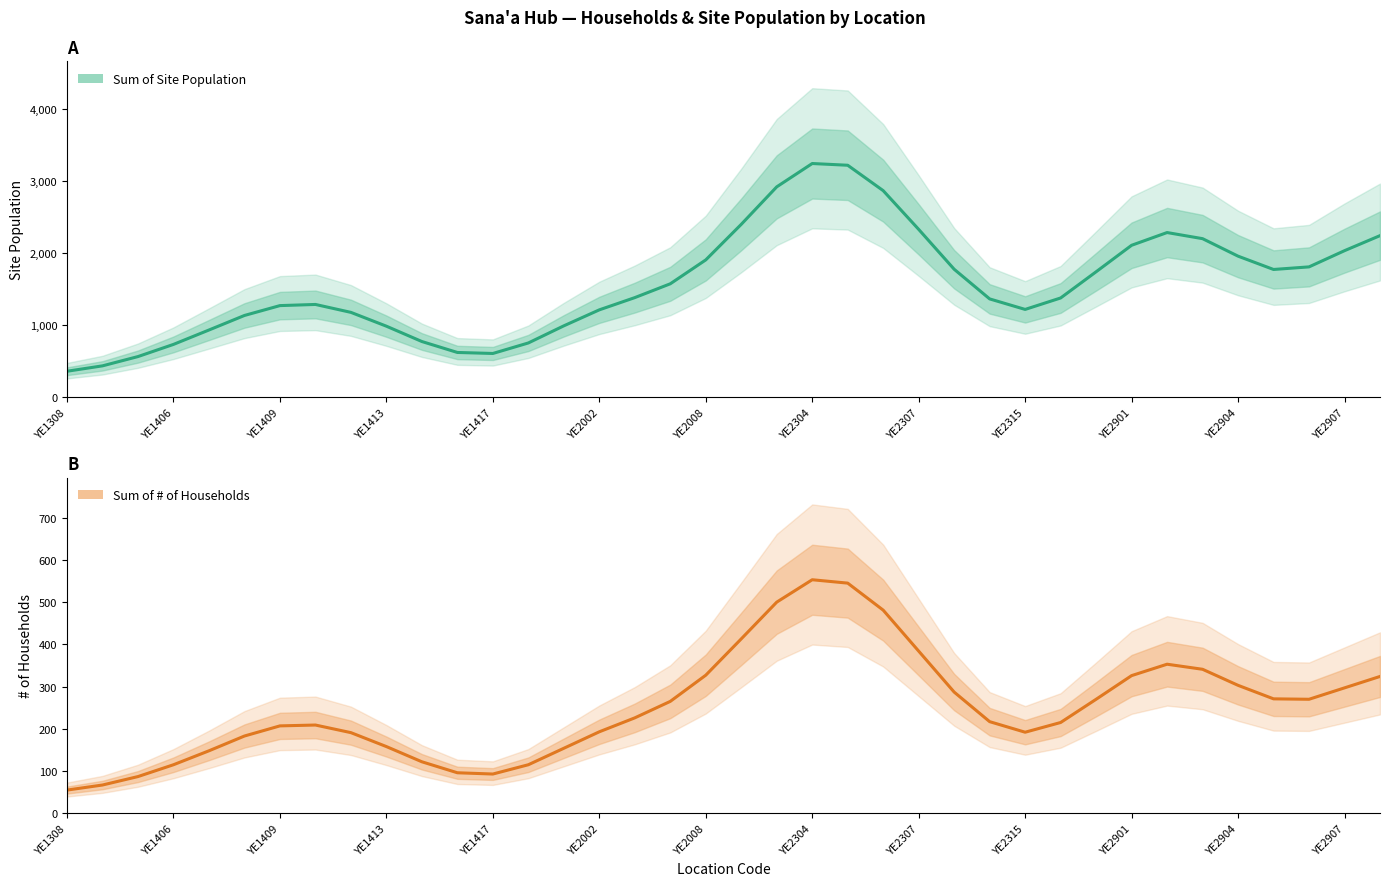

How many interior local peaks does the Sum of # of Households series have?

3